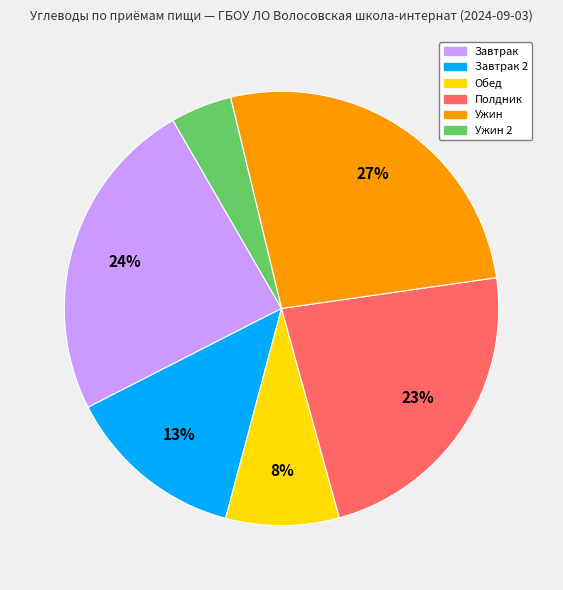

To the nearest percent, what is the difference between the largest and smallest slice percentages?

22%